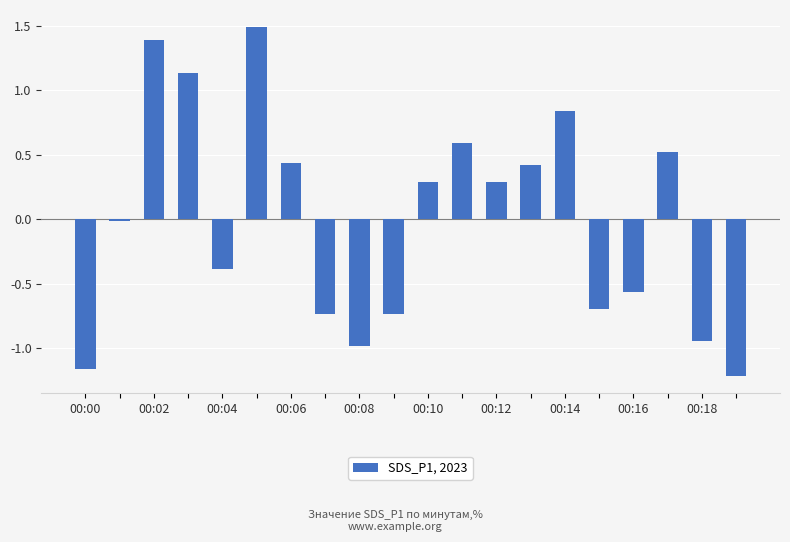

What is the maximum value shown in the chart?

1.5